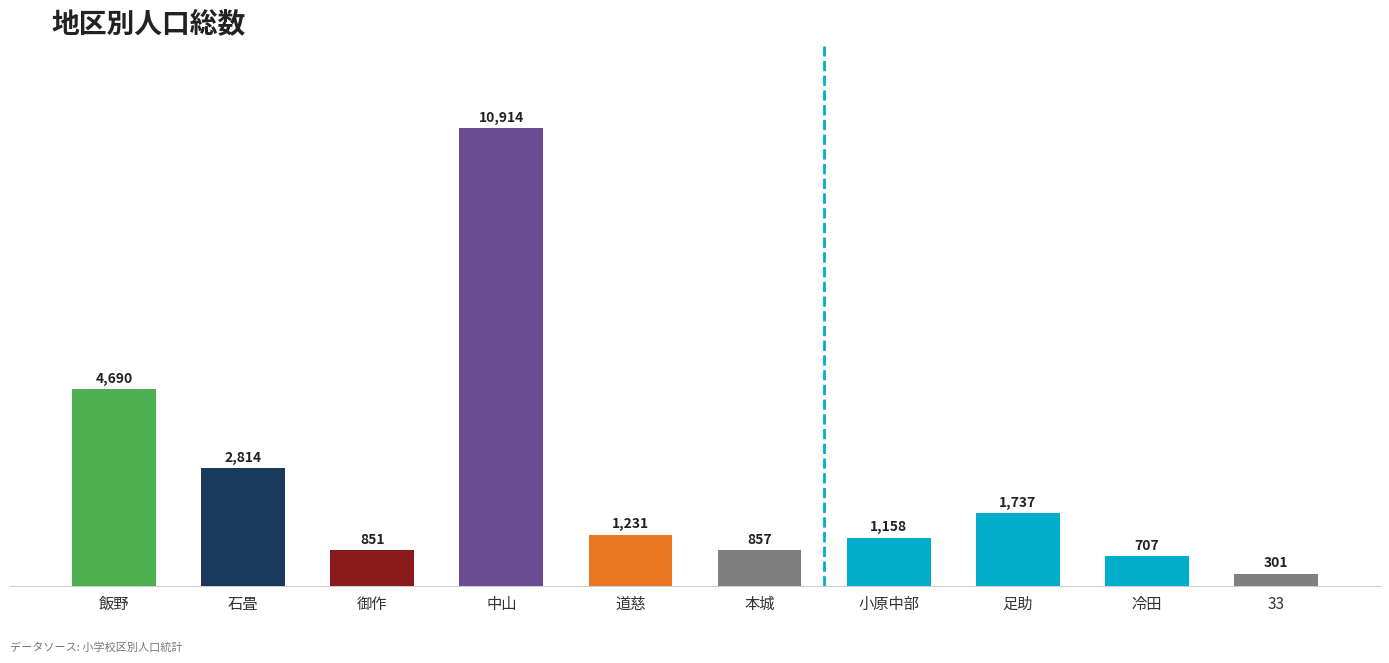

True or false: the data shows 1119 at 冷田.

False